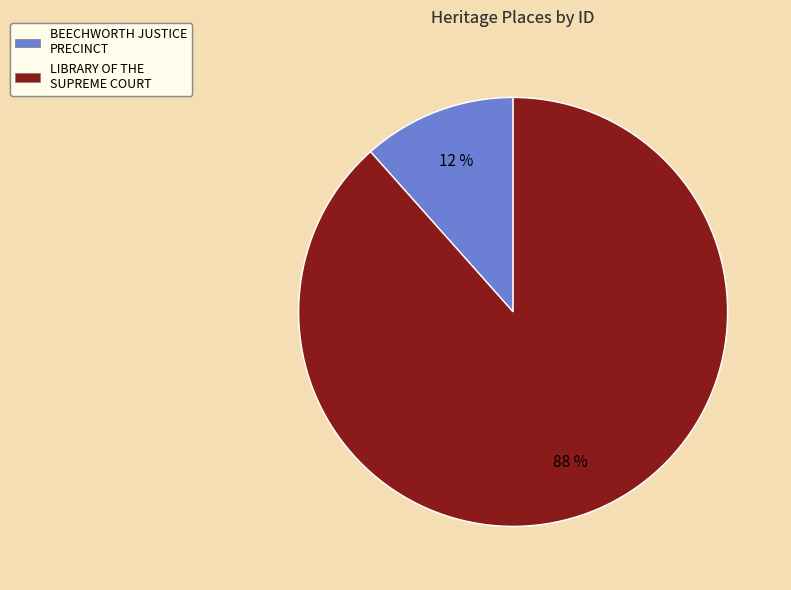

What is the ratio of the value at BEECHWORTH JUSTICE PRECINCT to the value at LIBRARY OF THE SUPREME COURT?

0.1